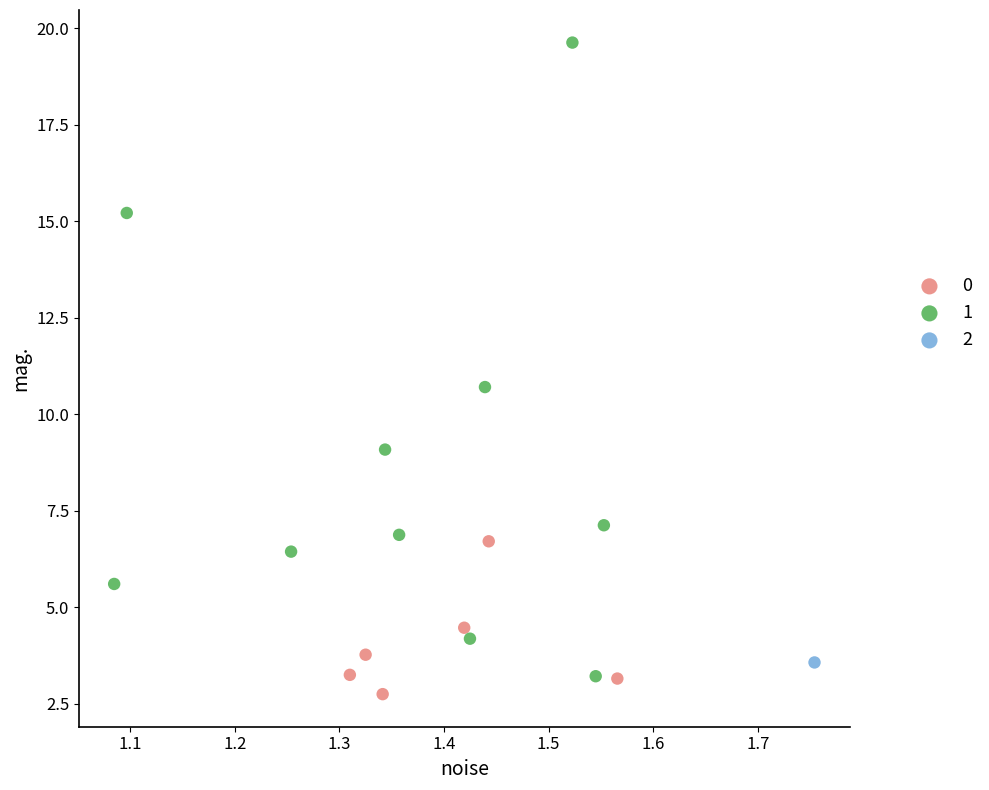

Which series reaches the maximum Y coordinate?

1